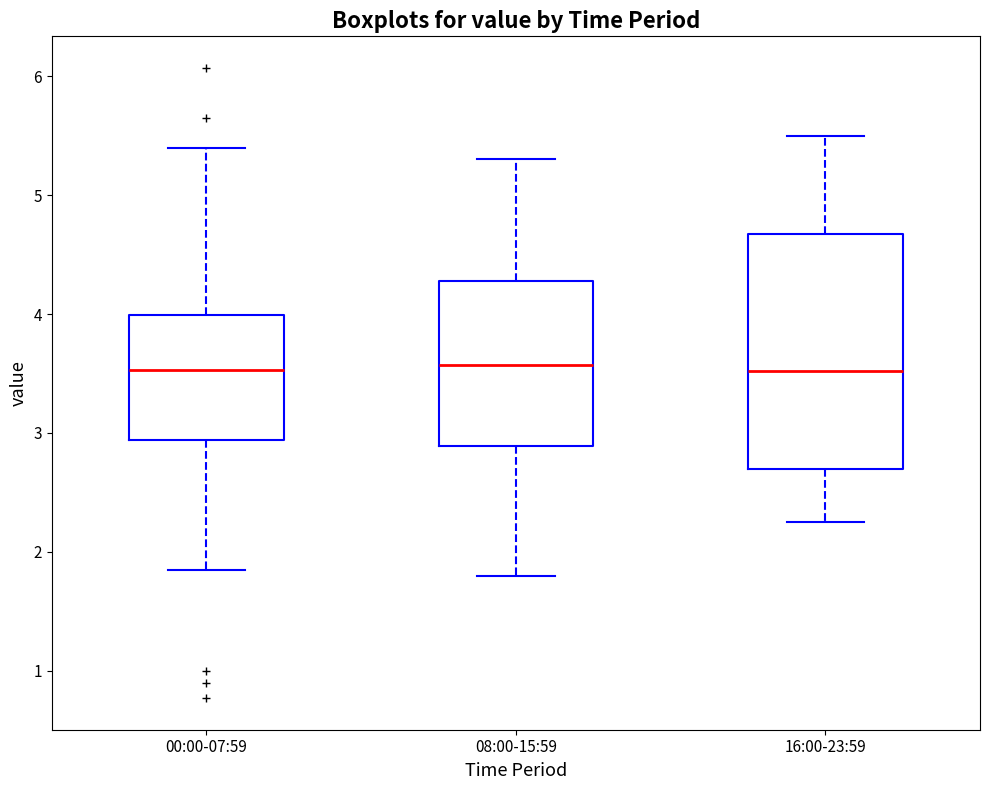

Reading left to right, transcribe this box plot: for each box, give where its median line is, the range the box spans, and where its two whiskers end, as read against the y-axis. The values are not printed on the chart, so give them approximately, as read against the axis.

00:00-07:59: median 3.5, box 2.9 to 4.0, whiskers 1.9 to 5.4
08:00-15:59: median 3.6, box 2.9 to 4.3, whiskers 1.8 to 5.3
16:00-23:59: median 3.5, box 2.7 to 4.7, whiskers 2.3 to 5.5